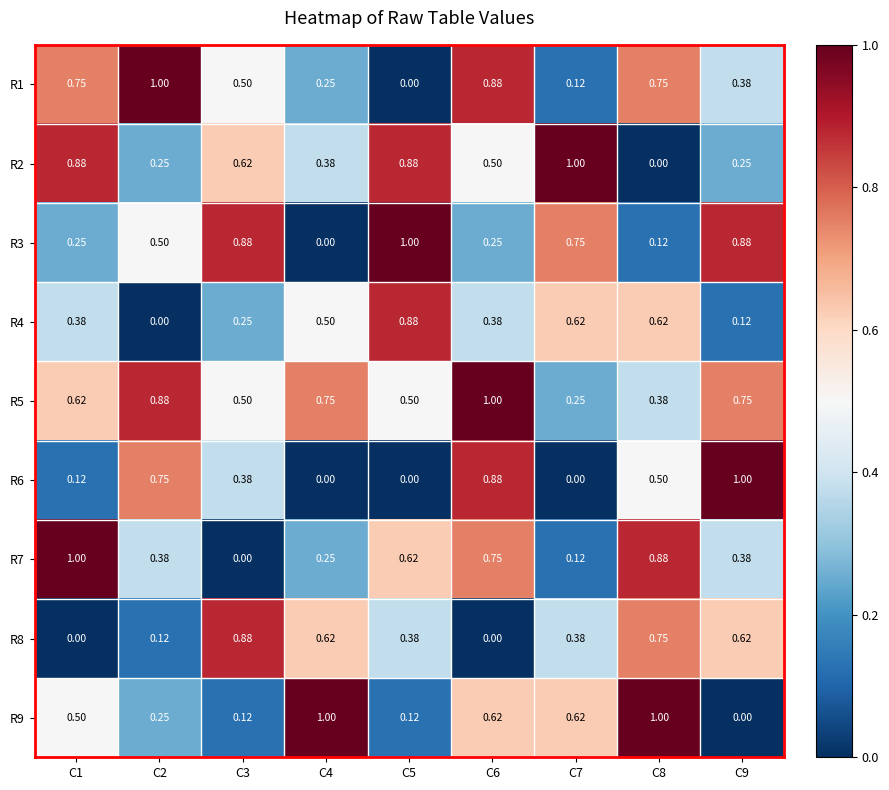

Which series has the largest total across all categories?

R5